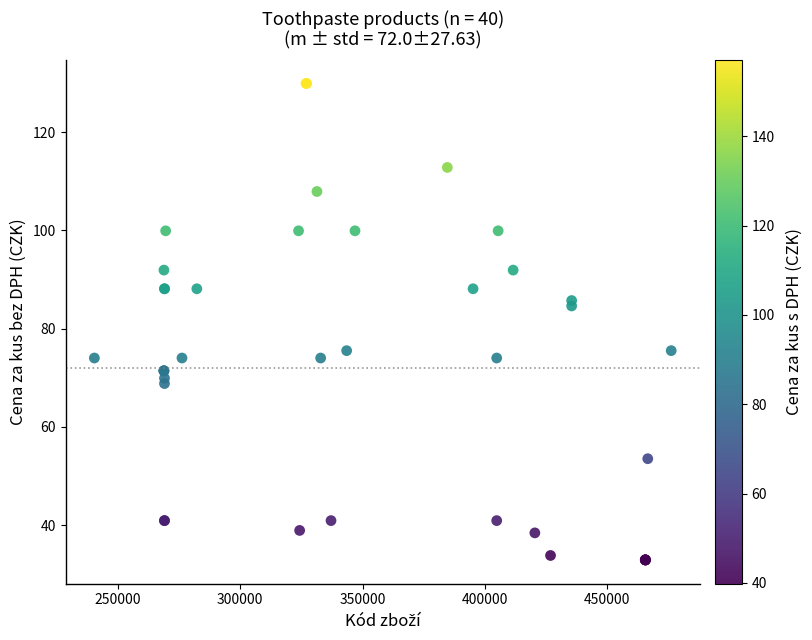

What Y value in the scatter plot is closest to 81?

84.6